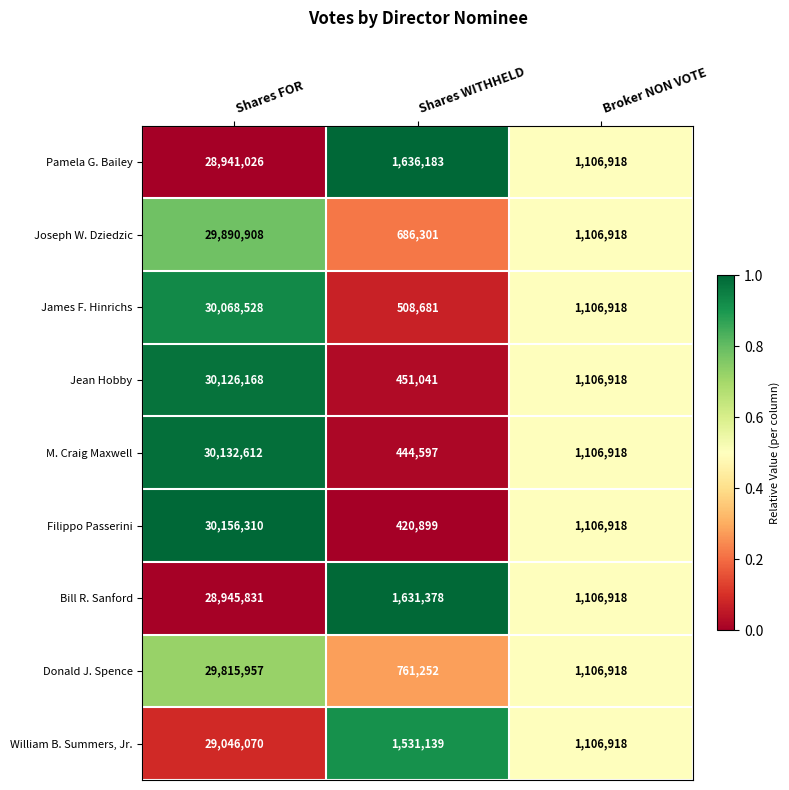

Reading left to right, what are all the values shown in this chart?

Pamela G. Bailey: 28941026	1636183	1106918
Joseph W. Dziedzic: 29890908	686301	1106918
James F. Hinrichs: 30068528	508681	1106918
Jean Hobby: 30126168	451041	1106918
M. Craig Maxwell: 30132612	444597	1106918
Filippo Passerini: 30156310	420899	1106918
Bill R. Sanford: 28945831	1631378	1106918
Donald J. Spence: 29815957	761252	1106918
William B. Summers, Jr.: 29046070	1531139	1106918